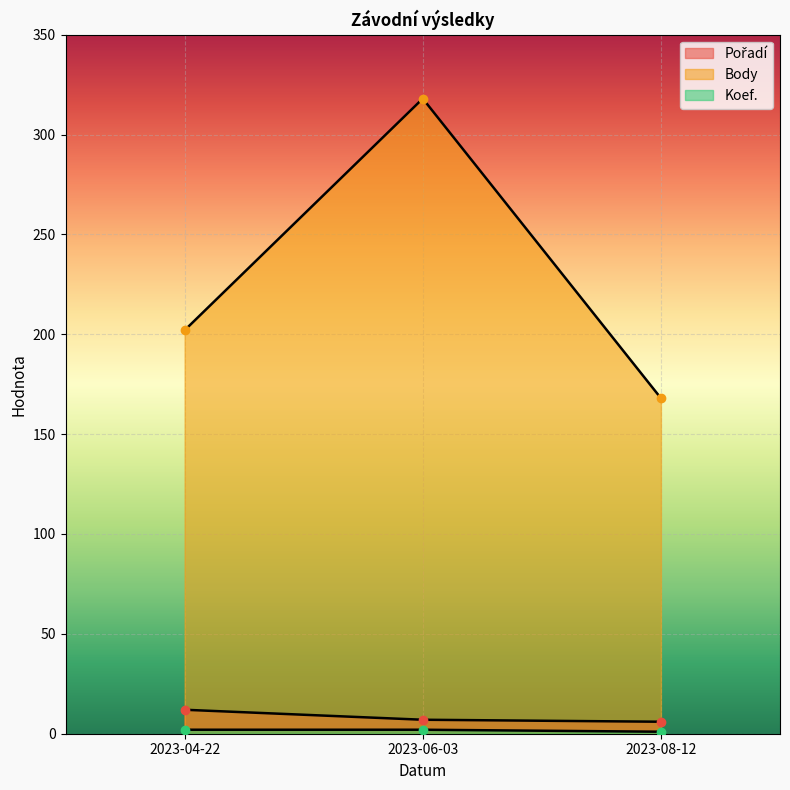

Rank the series at 2023-08-12 from highest to lowest value.

Body, Pořadí, Koef.